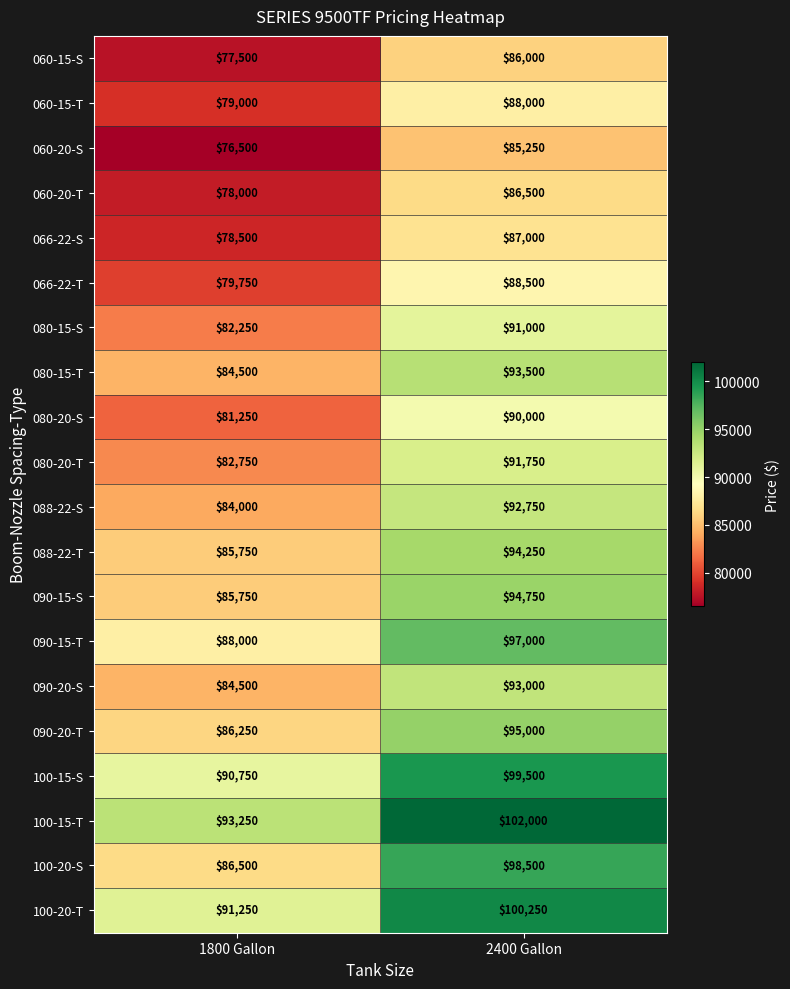

What is the total value across all series at 2400 Gallon?

1854500